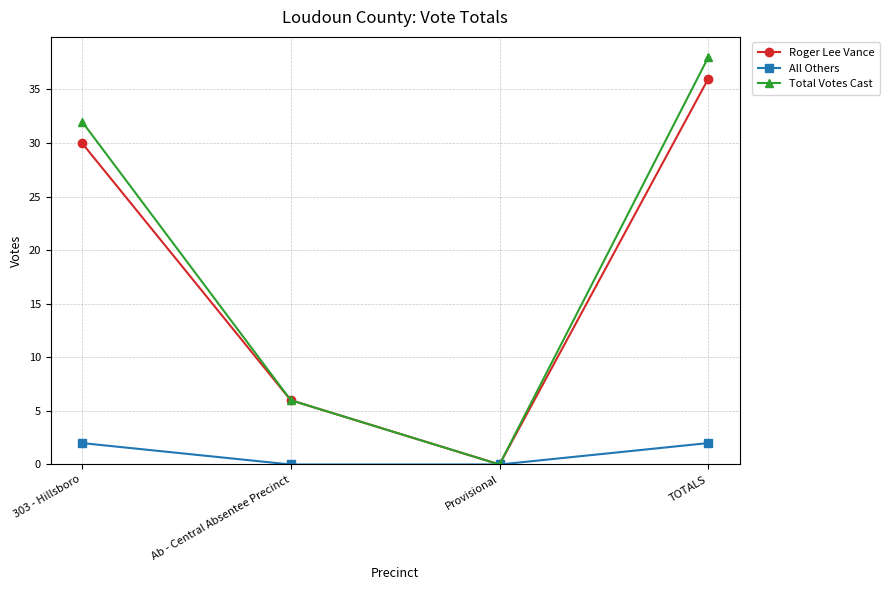

What is the label of the 3rd point from the right?

Ab - Central Absentee Precinct